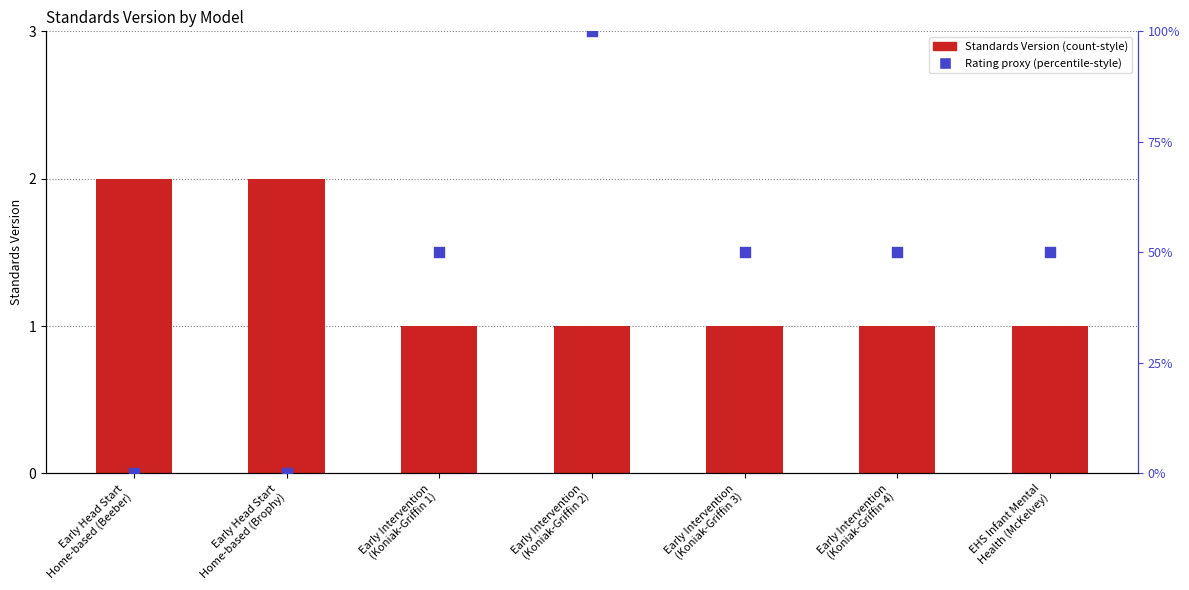

What is the total value across all series at Early Intervention
(Koniak-Griffin 1)?

51